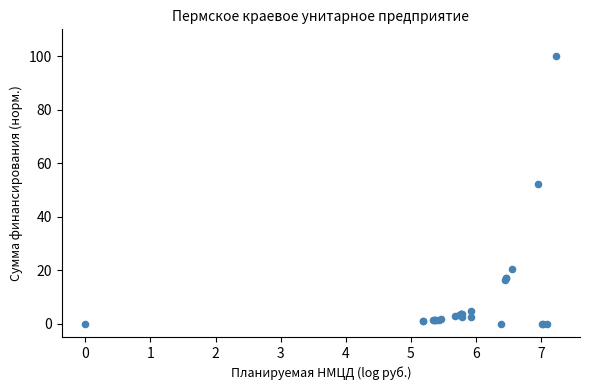

What Y value in the scatter plot is closest to 50?

52.3